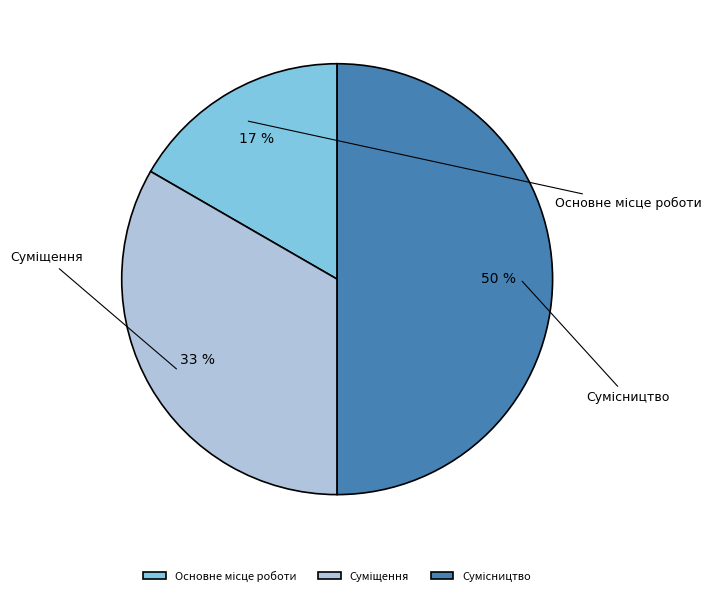

Rank the categories by value from highest to lowest.

Сумісництво, Суміщення, Основне місце роботи